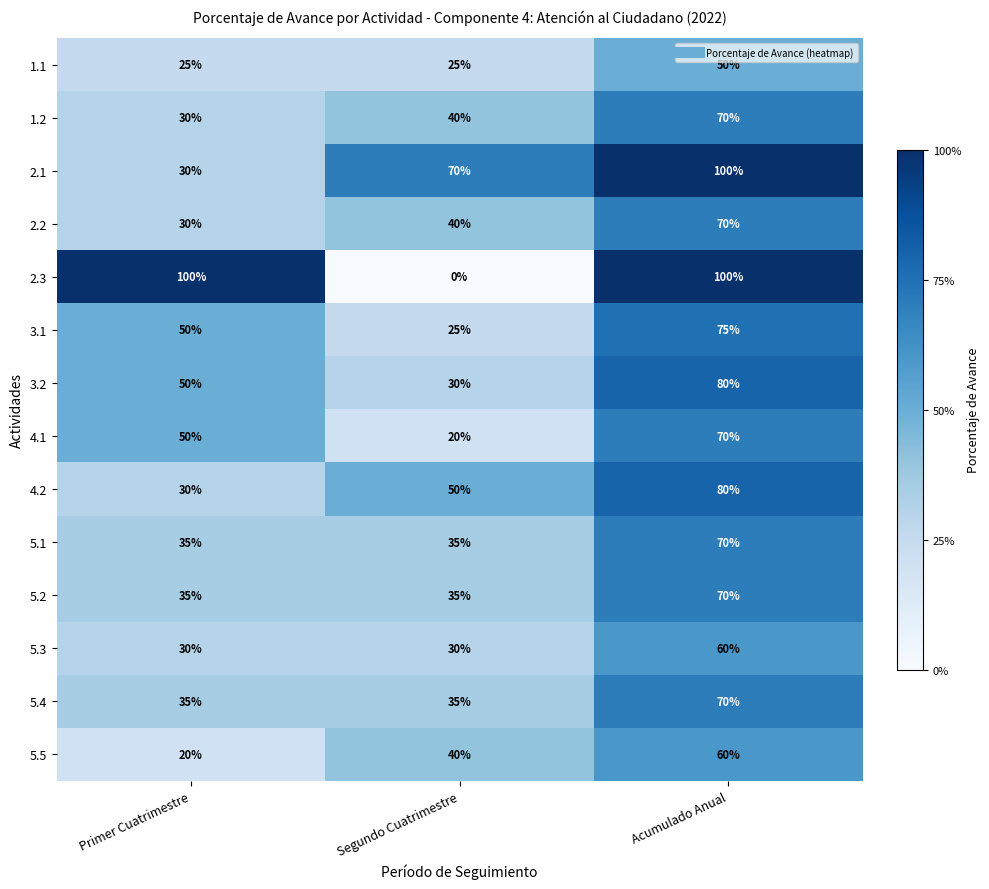

What is the average value of the 2.3 series?

67